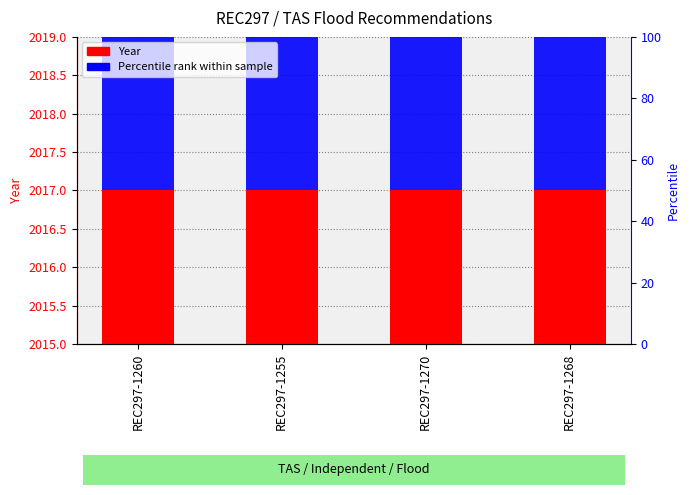

Which series has the largest range (max minus min)?

Percentile rank